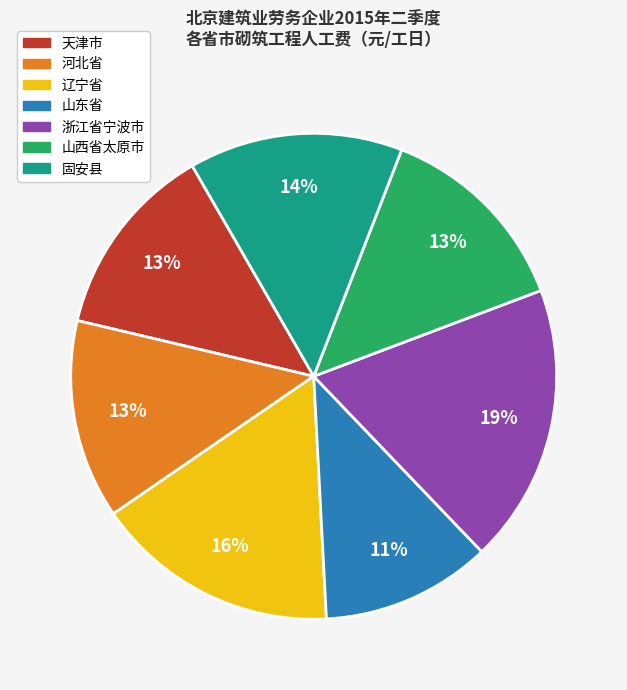

To the nearest percent, what portion does 浙江省宁波市 represent?

19%